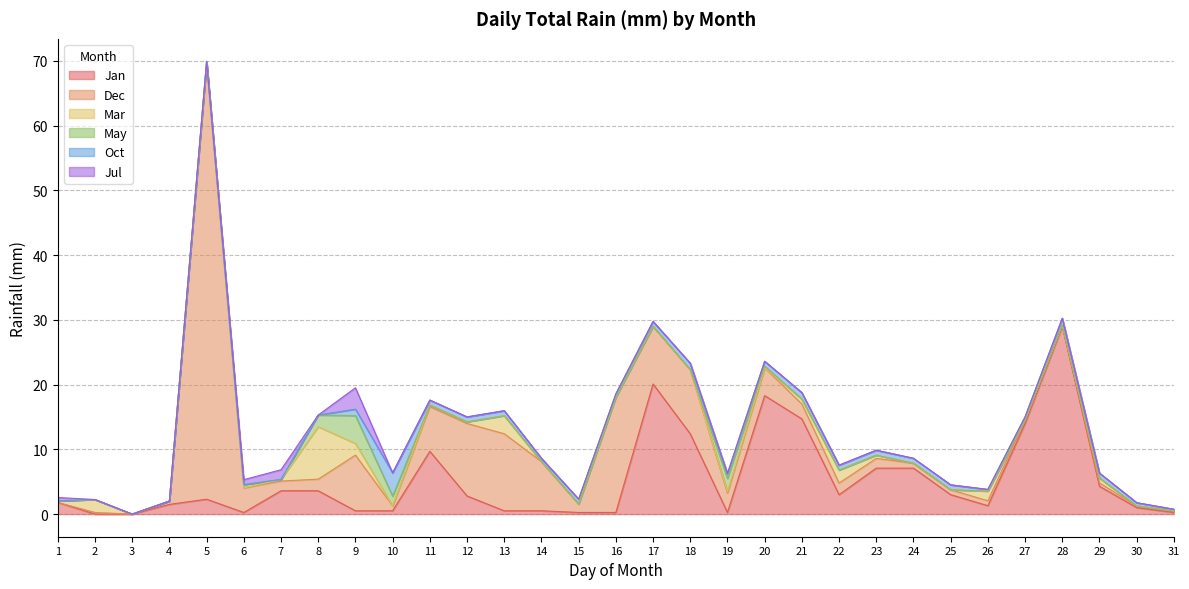

At 3, list the series in order from largest to smallest.

Jan, Dec, Mar, May, Oct, Jul